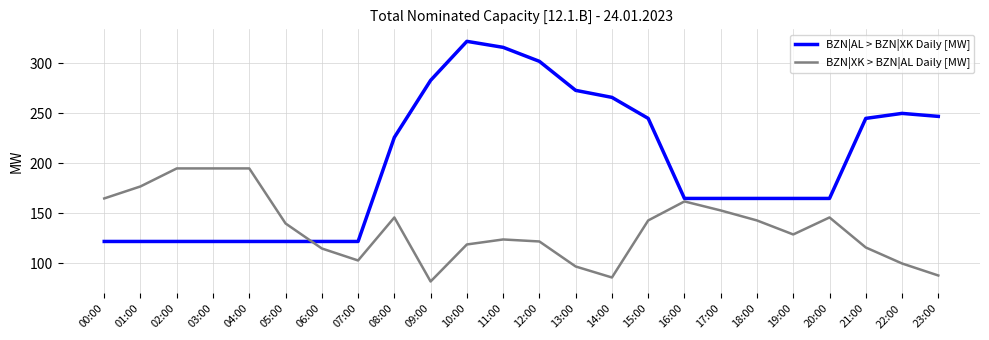

Is this an area chart (filled region under the line)?

No